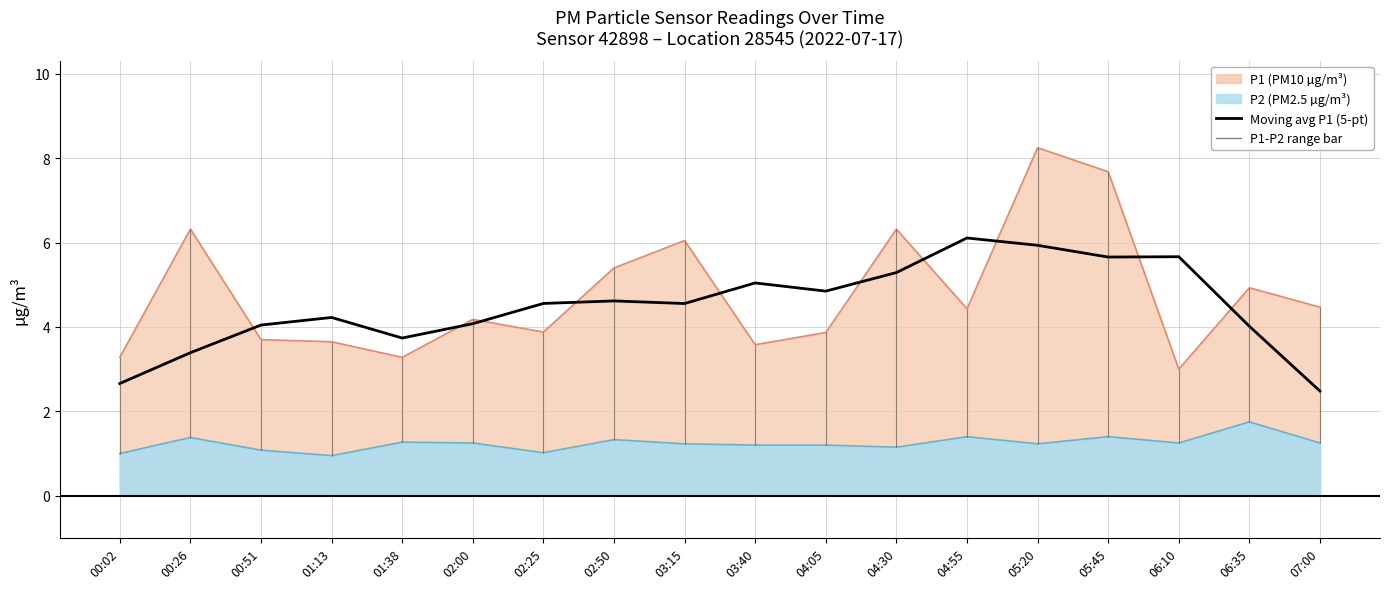

Where is the first local maximum?

01:13